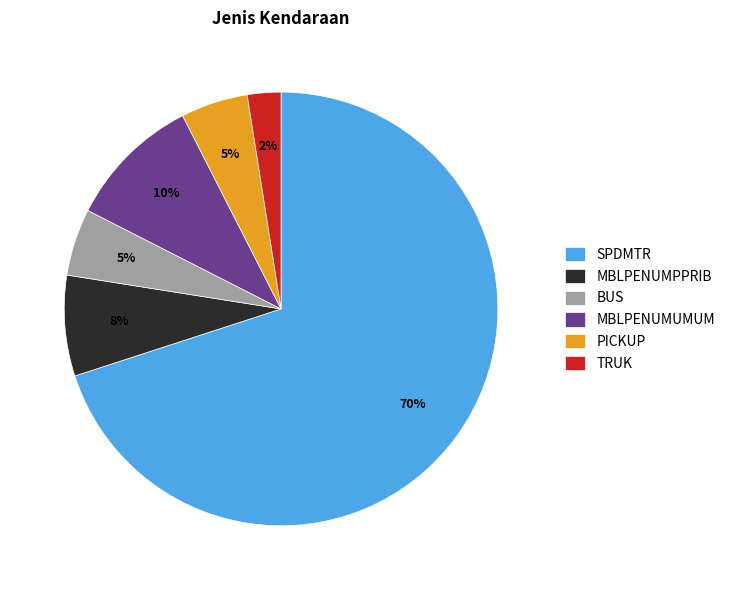

How many slices are in this pie chart?

6